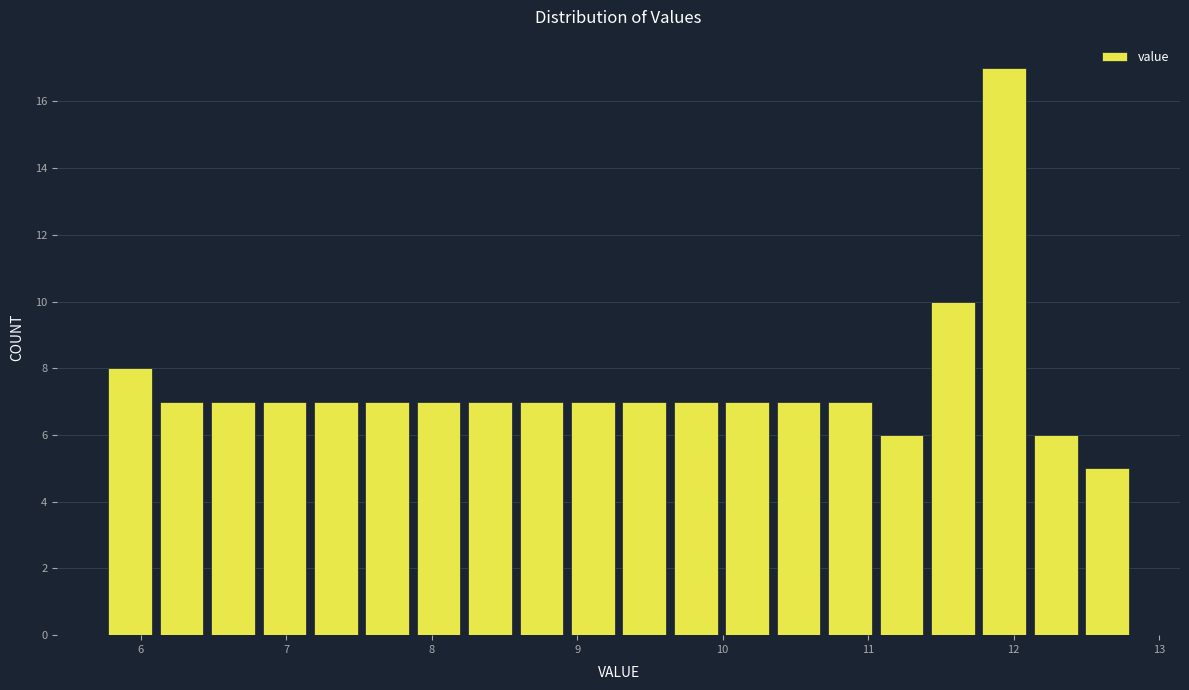

Read against the x-axis, roughly where is the centre of the tallest bar?

11.9